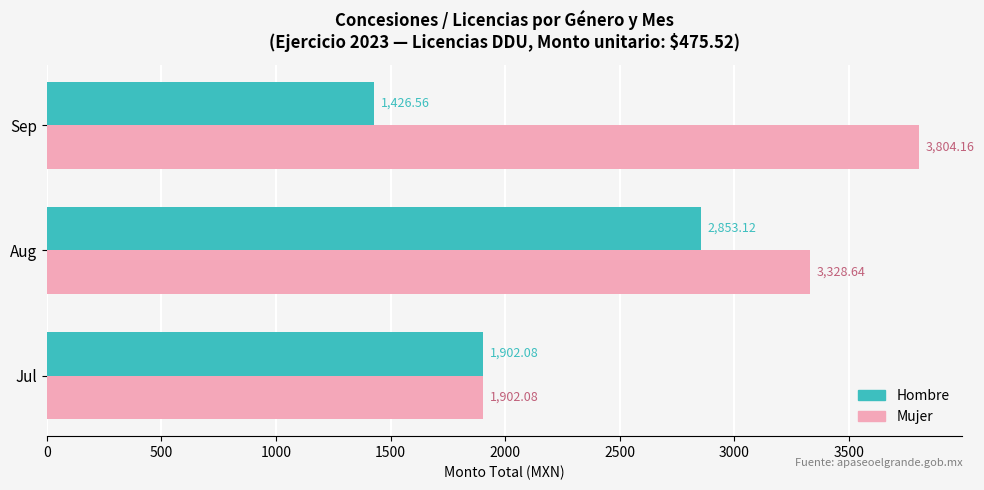

What is the sum of all Hombre values?

6181.8